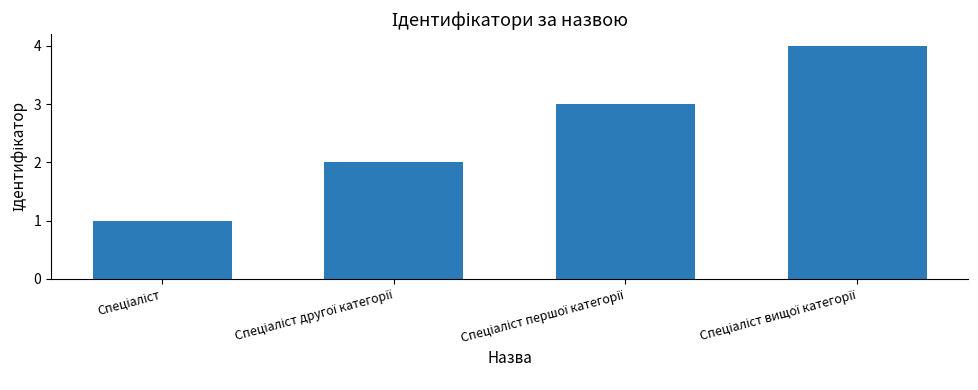

What is the difference between the maximum and minimum values?

3